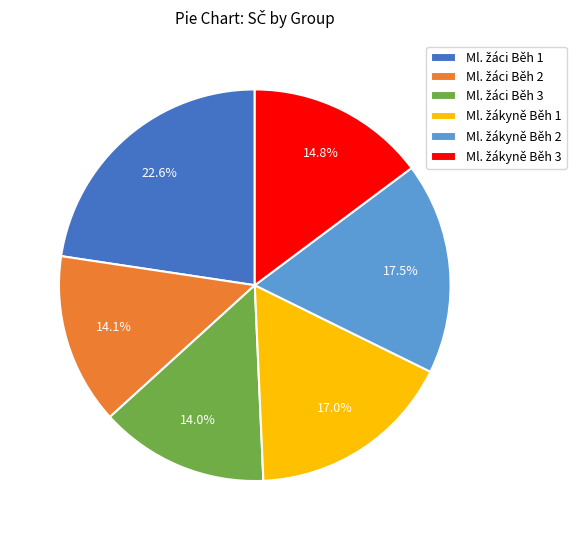

Is there a majority slice in this chart?

No